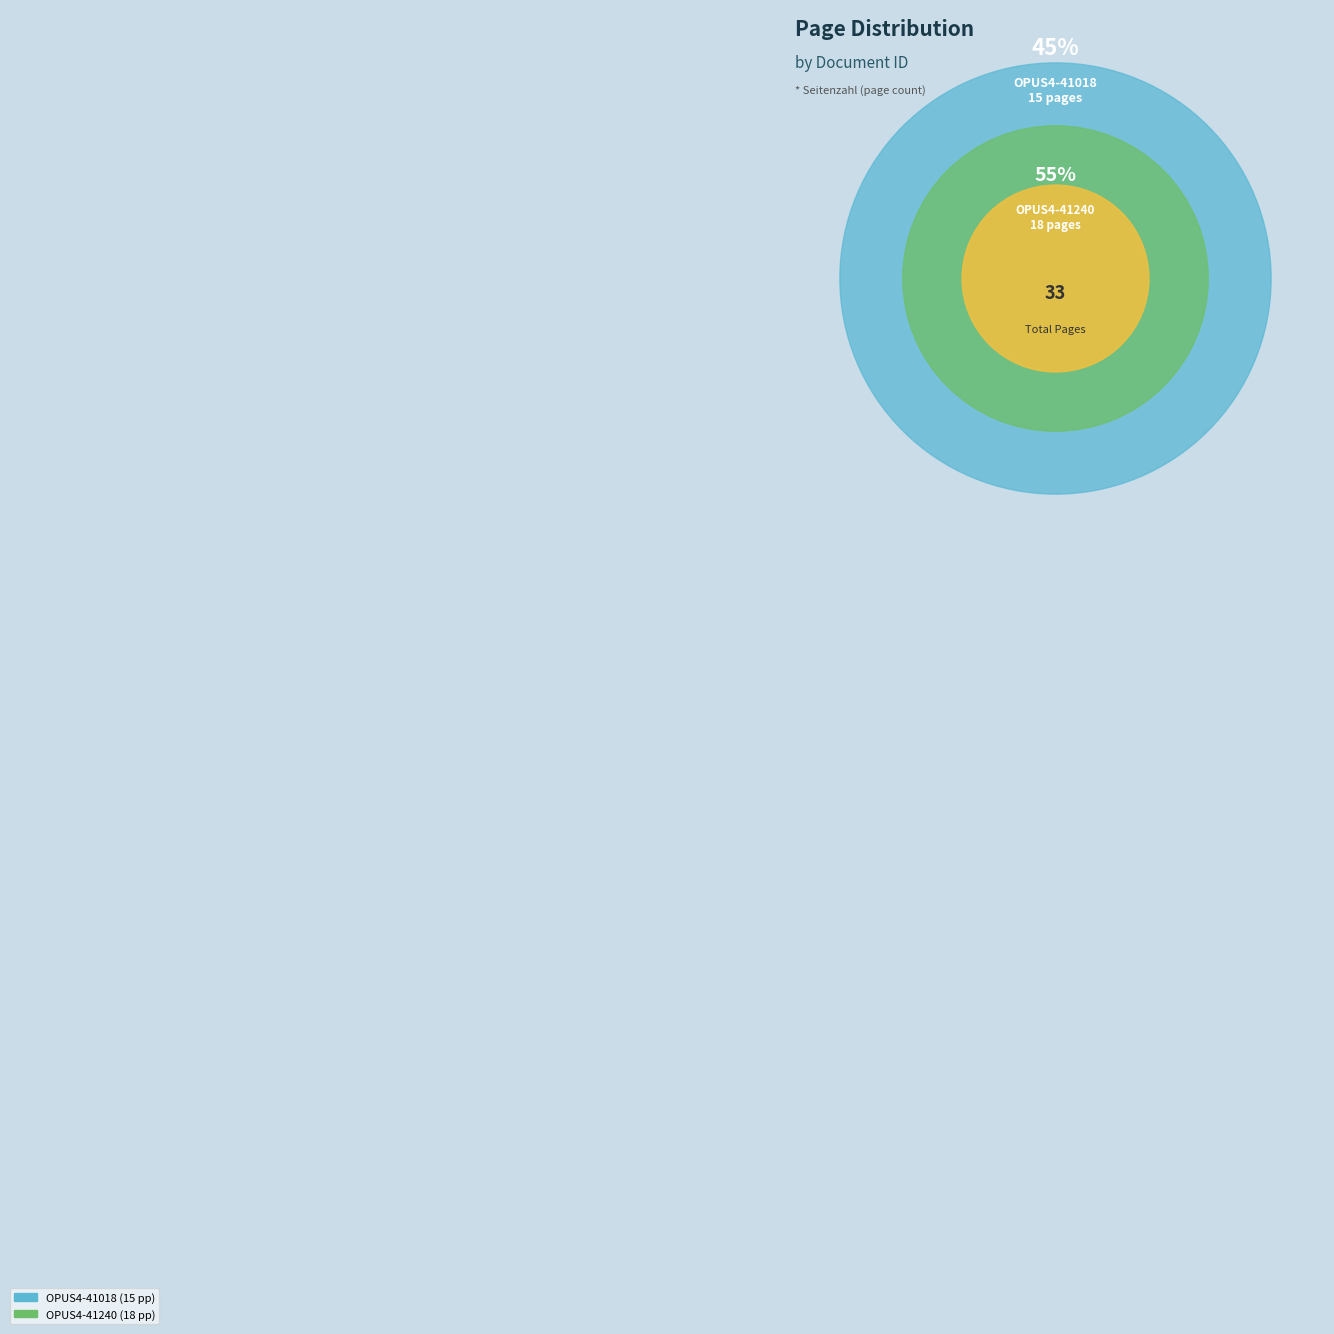

How many segments does this pie chart have?

2